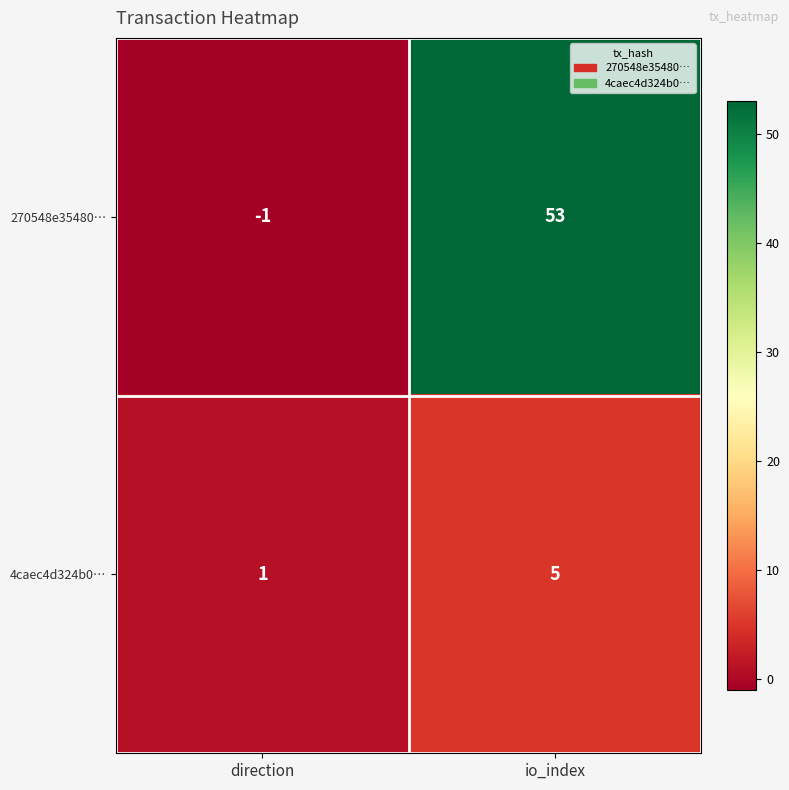

How many data points does each series have?

2